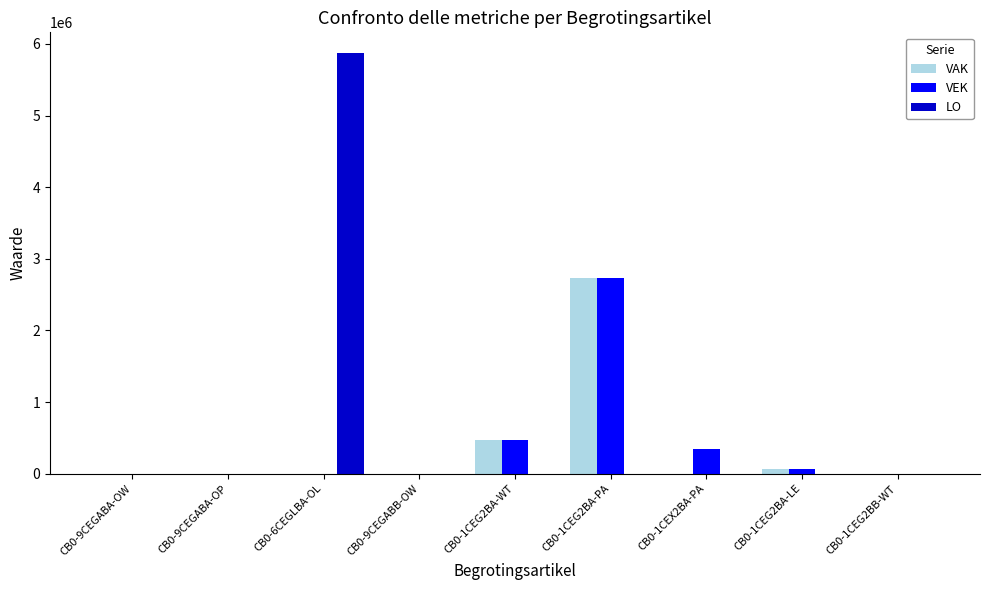

What is the highest value of the VEK series?

2731417